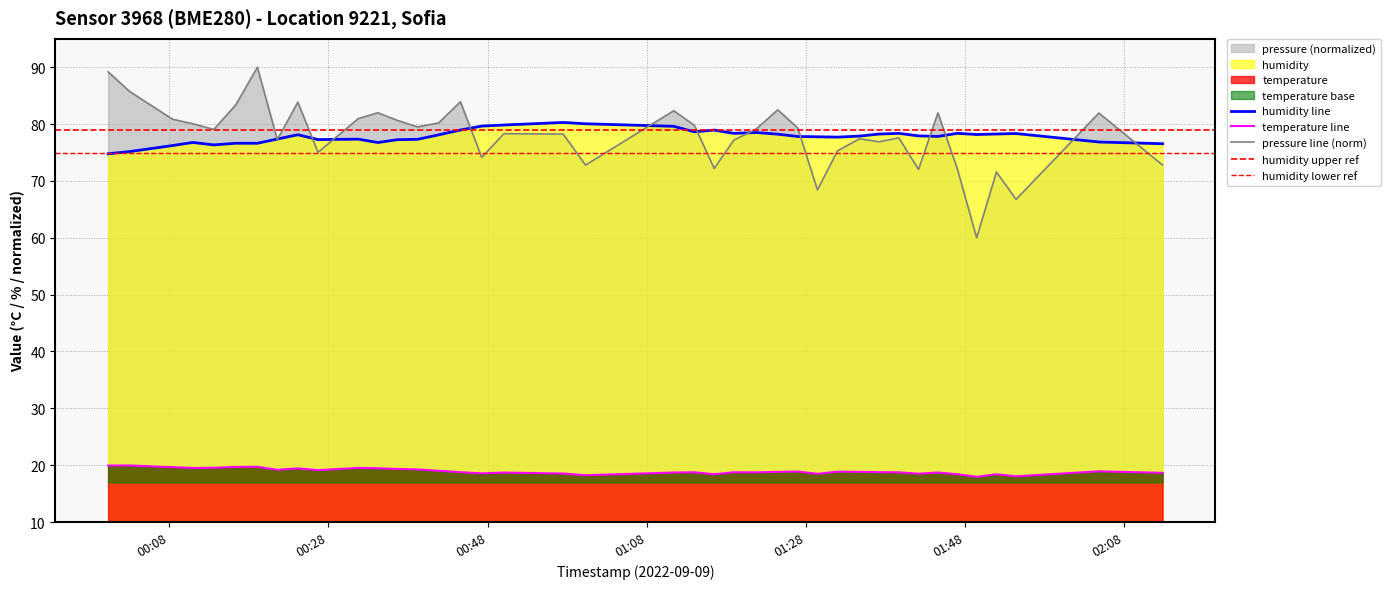

True or false: humidity line and temperature line cross at least once.

False